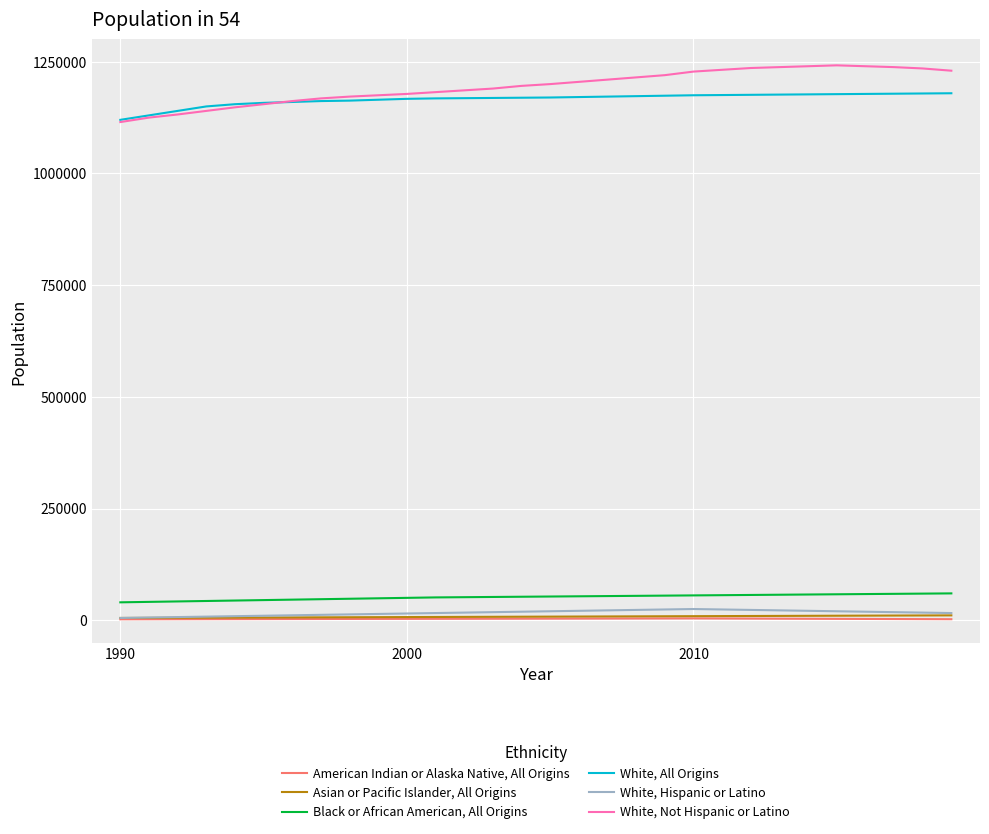

What are all the series names shown in the legend?

American Indian or Alaska Native, All Origins, Asian or Pacific Islander, All Origins, Black or African American, All Origins, White, All Origins, White, Hispanic or Latino, White, Not Hispanic or Latino